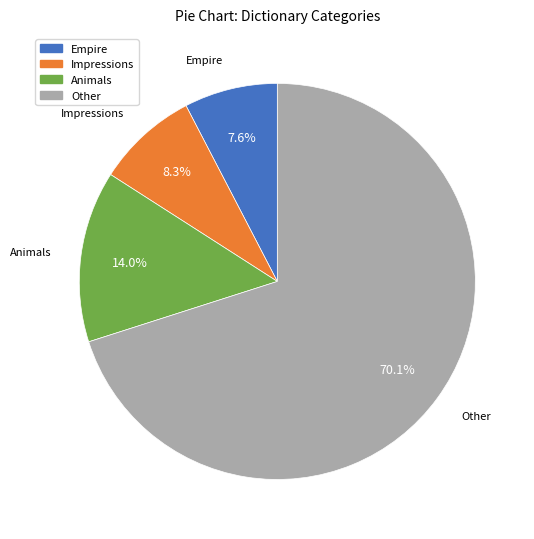

What is the ratio of the value at Impressions to the value at Empire?

1.1